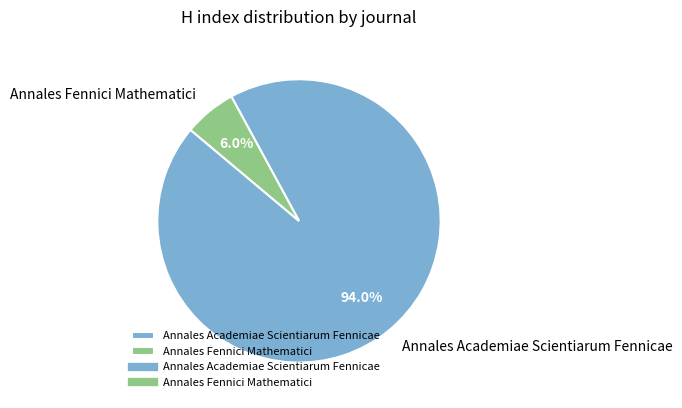

To the nearest percent, what is the combined percentage of Annales Academiae Scientiarum Fennicae and Annales Fennici Mathematici?

100%